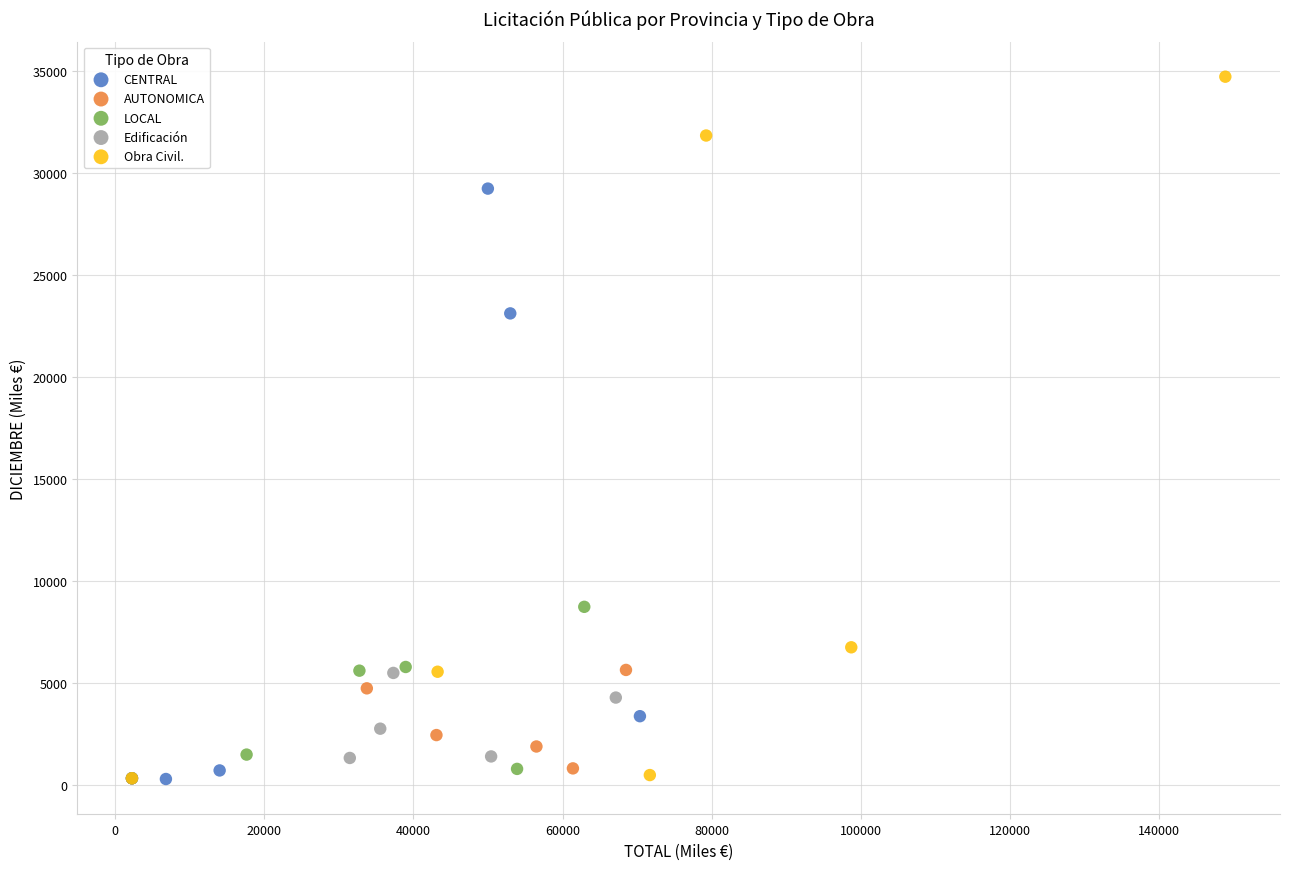

Which series reaches the maximum Y coordinate?

Obra Civil.